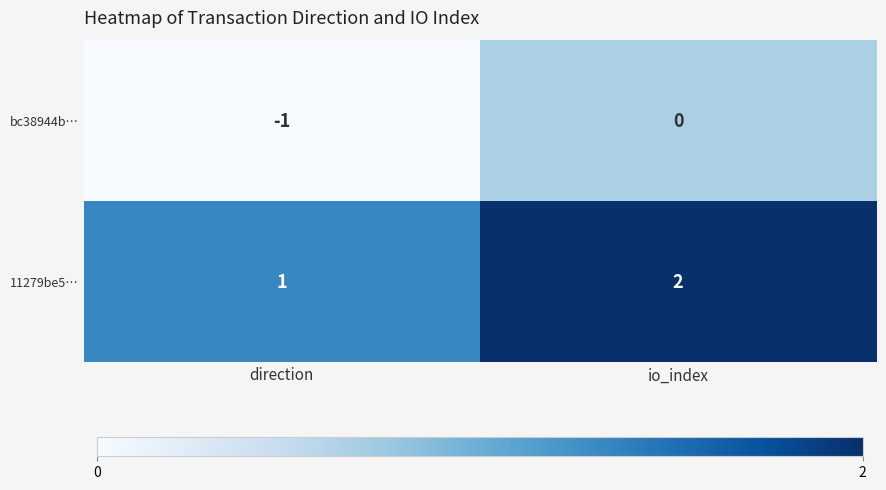

At which label is bc38944b… closest to 0?

io_index